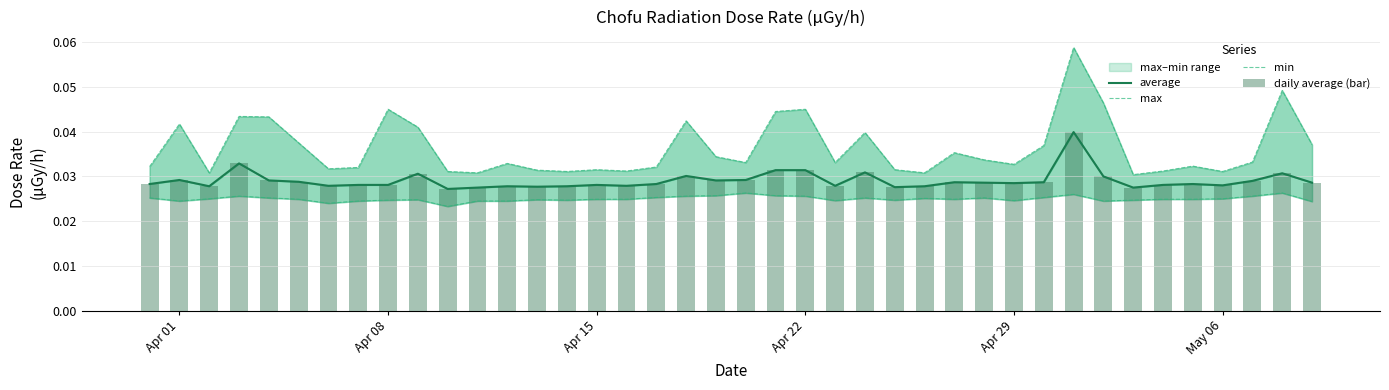

True or false: daily average (bar) has a value of 0.0 at 16.

False